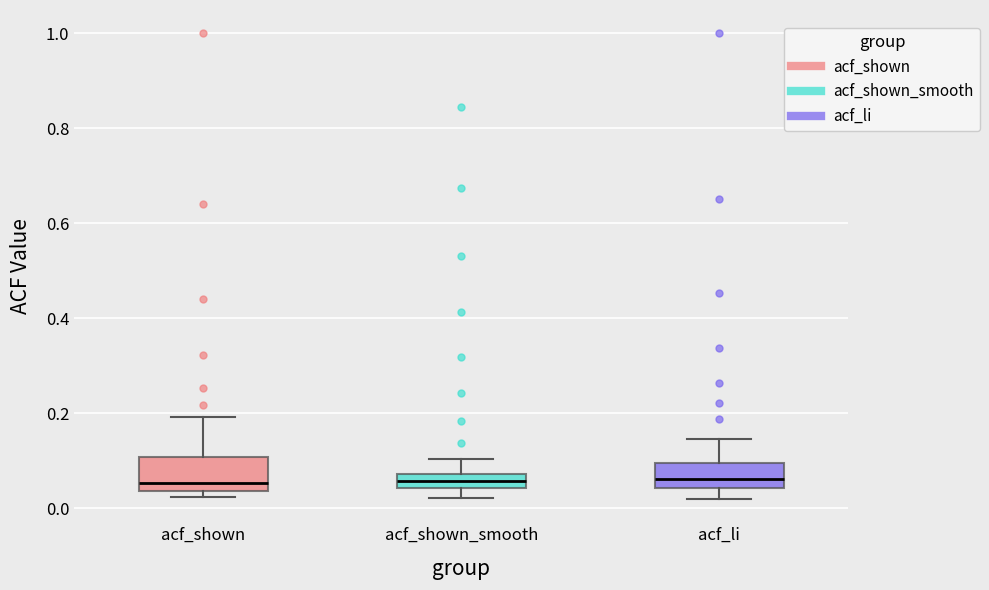

Where does the lower whisker of the box for acf_li end on the y-axis? The values are not printed on the chart, so give them approximately, as read against the axis.

0.02